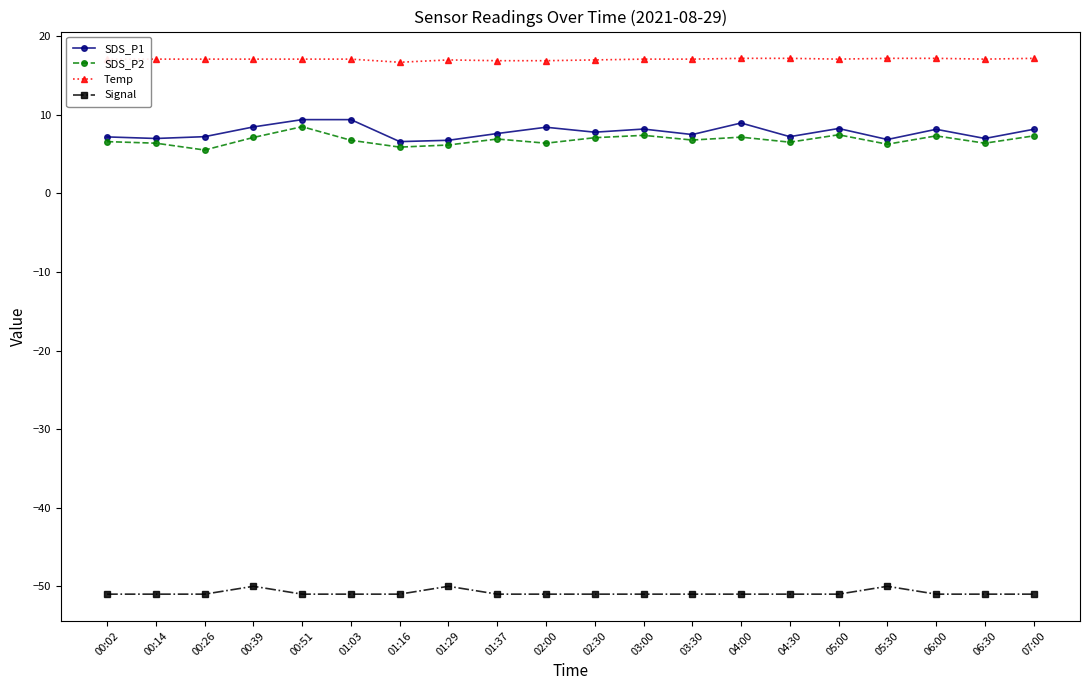

The Temp series shows 17.1 at 03:00. True or false?

True